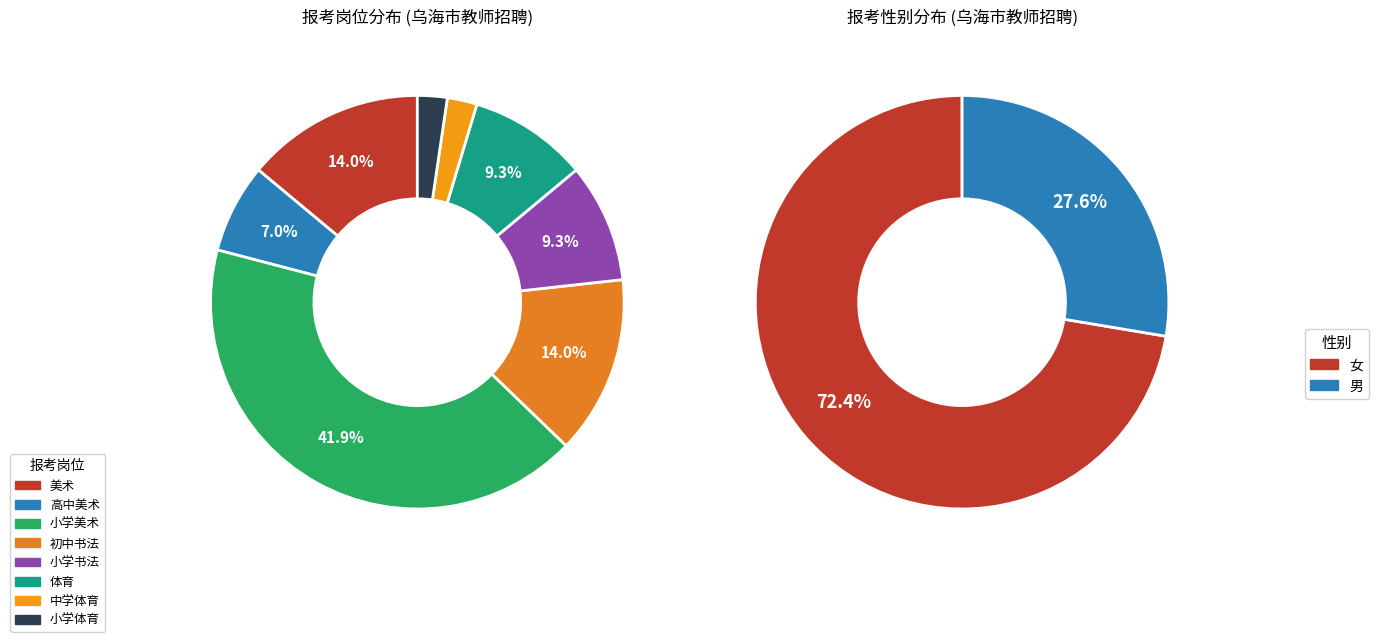

Is 体育 the majority of the pie?

No